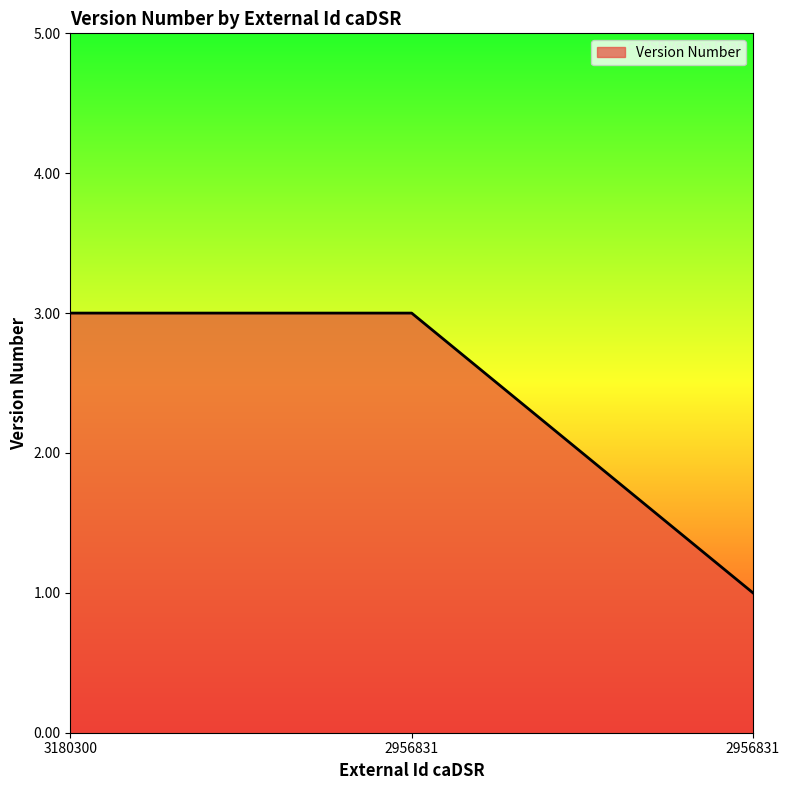

What is the difference between the maximum and minimum values?

2